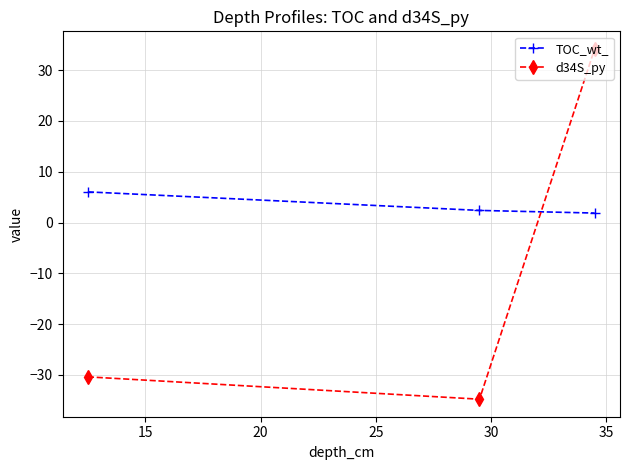

List the series in order of their peak value, highest first.

d34S_py, TOC_wt_